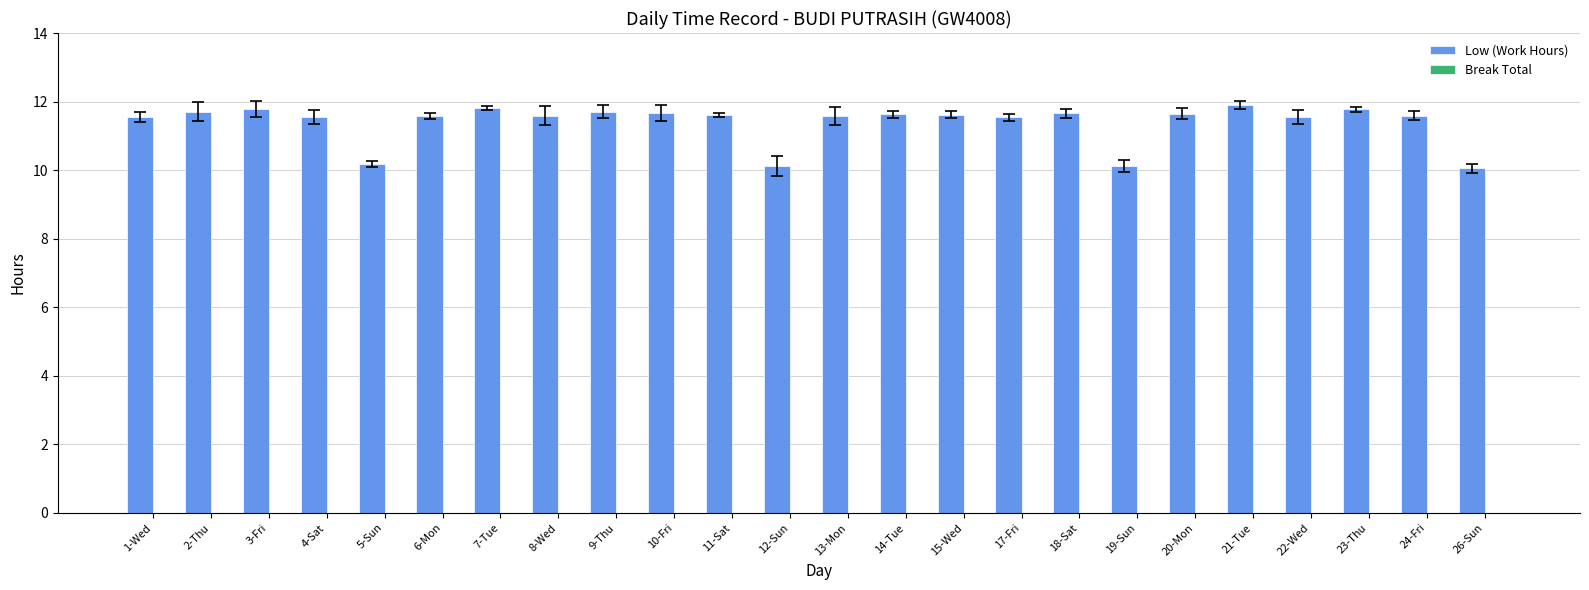

What is the difference between the second highest and second lowest values?

1.7